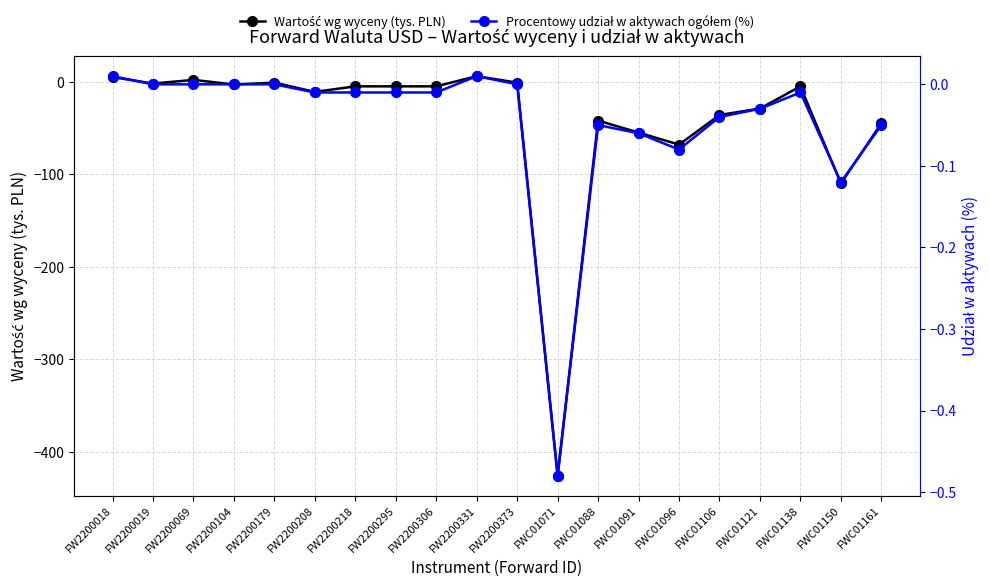

How many data points in Wartość wg wyceny (tys. PLN) are above -5?

7